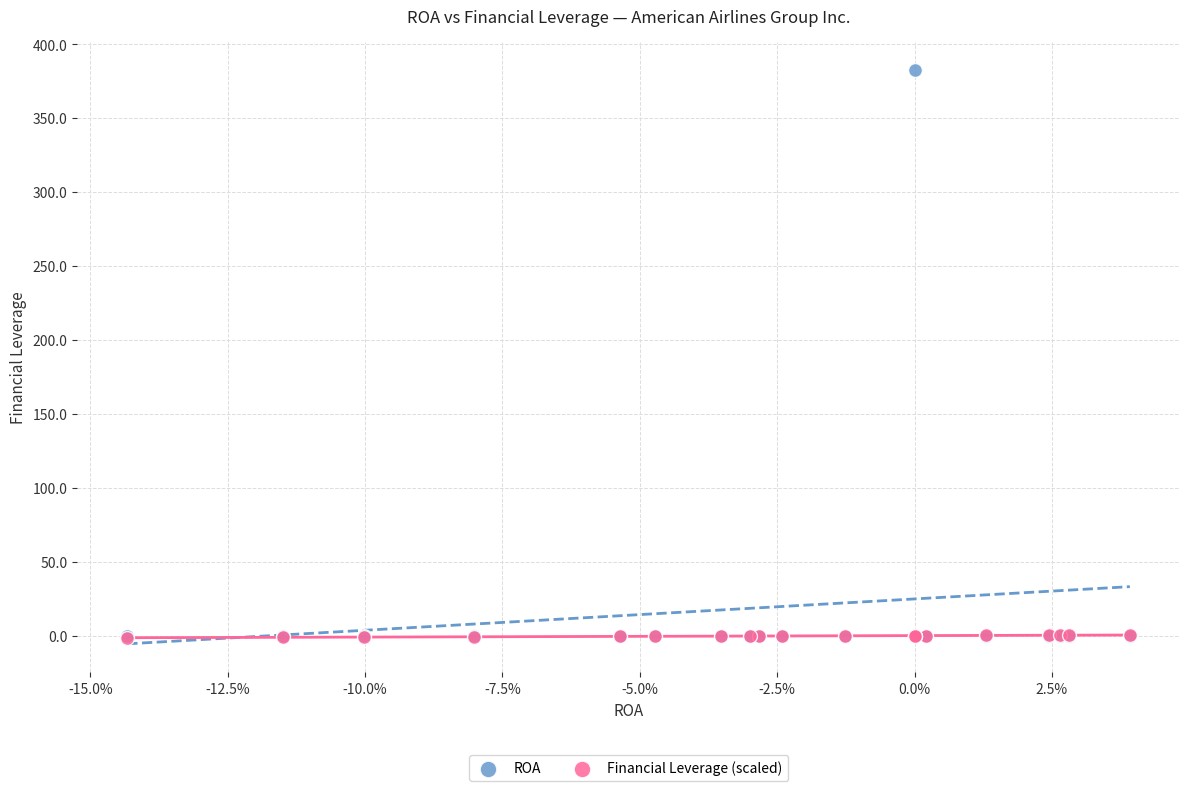

Which series contains the highest Y value?

ROA